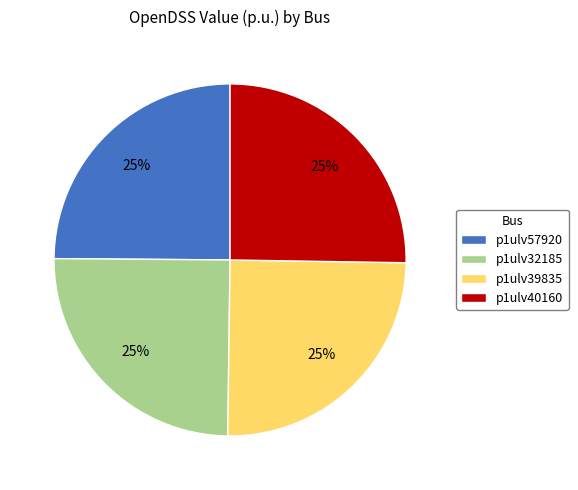

What is the ratio of the value at p1ulv32185 to the value at p1ulv57920?

1.0